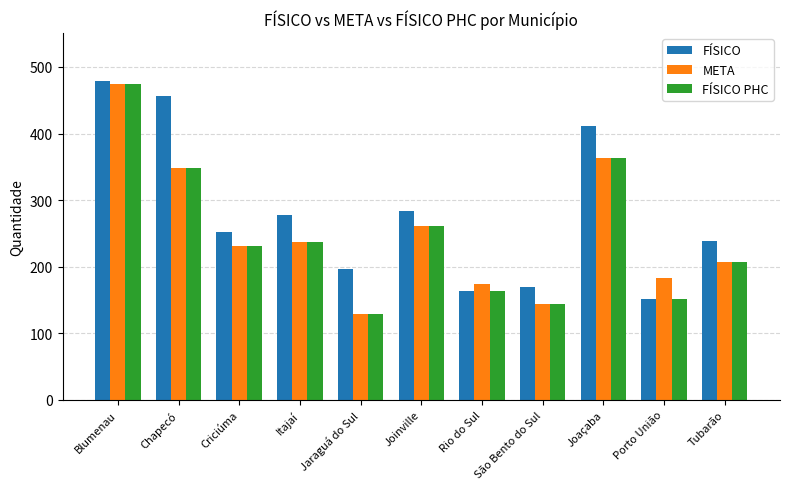

What is the spread (max minus min) of values at Joinville?

22